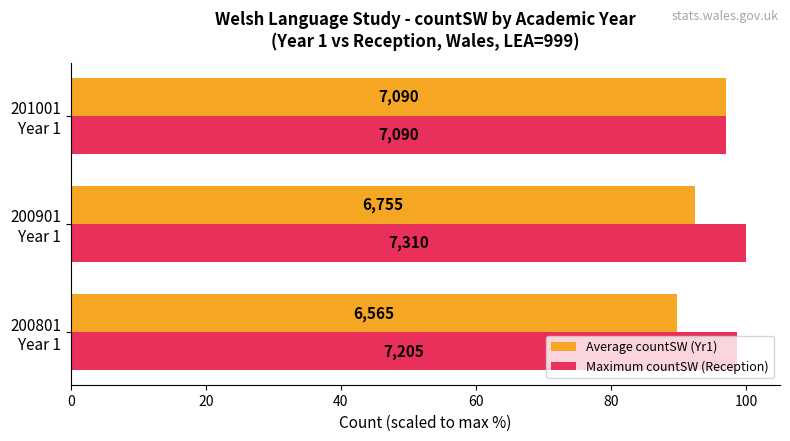

Reading right to left, what are all the values shown in this chart?

Average countSW (Yr1): 40=97.0	20=92.4	0=89.8
Maximum countSW (Reception): 40=97.0	20=100.0	0=98.6